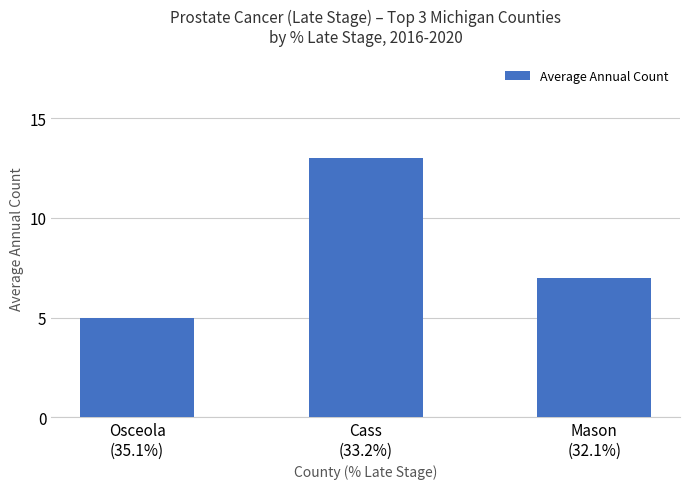

The value at Osceola
(35.1%) is 5. True or false?

True